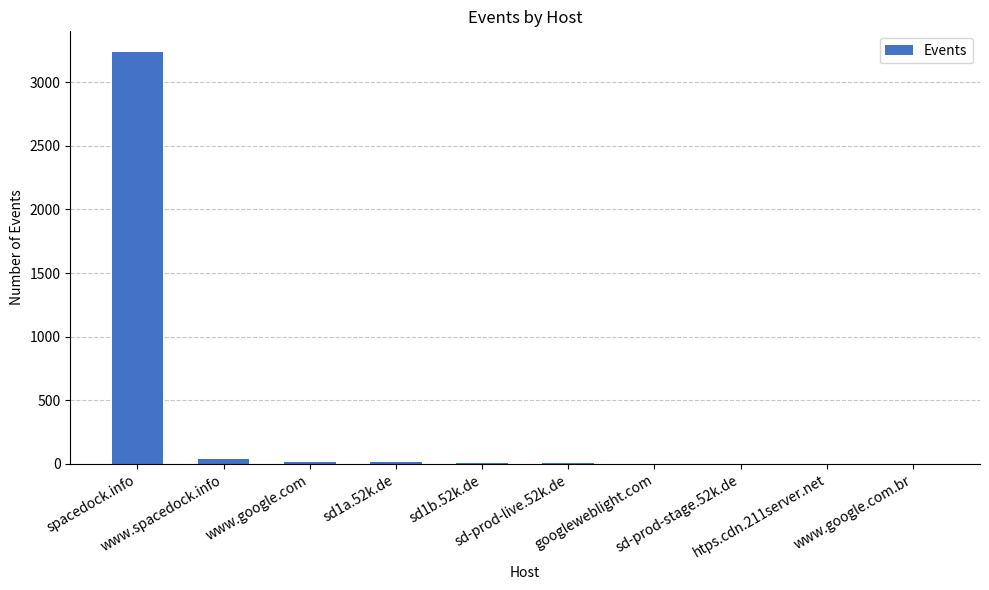

What is the change in value from sd1a.52k.de to sd-prod-live.52k.de?

-6